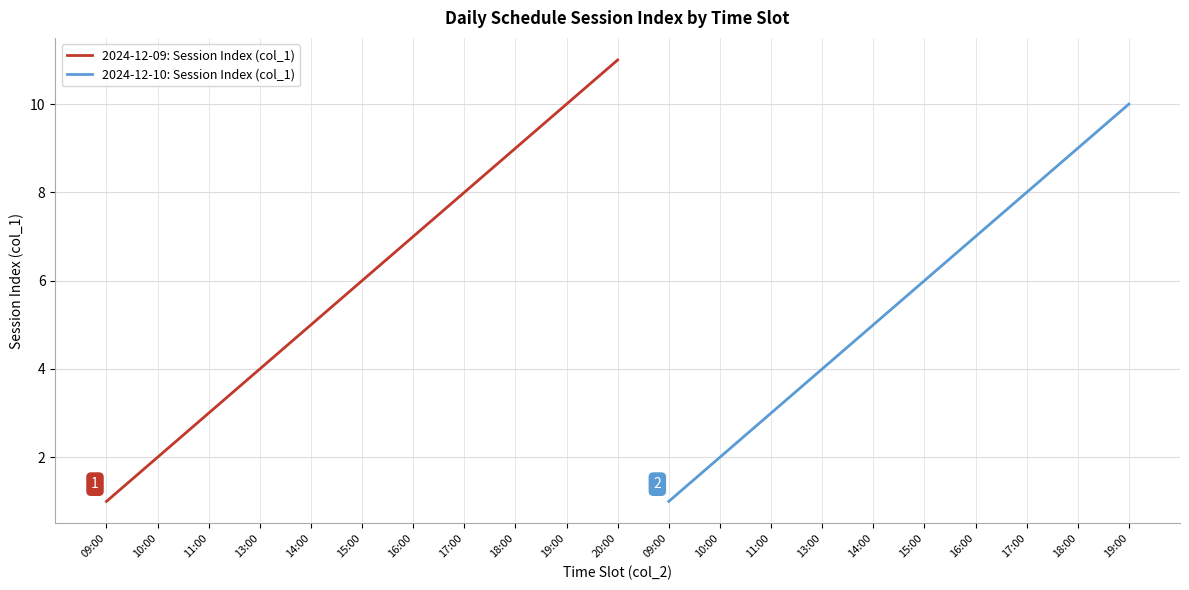

Reading right to left, transcribe all the data shown in this chart.

10	9	8	7	6	5	4	3	2	1	11	10	9	8	7	6	5	4	3	2	1